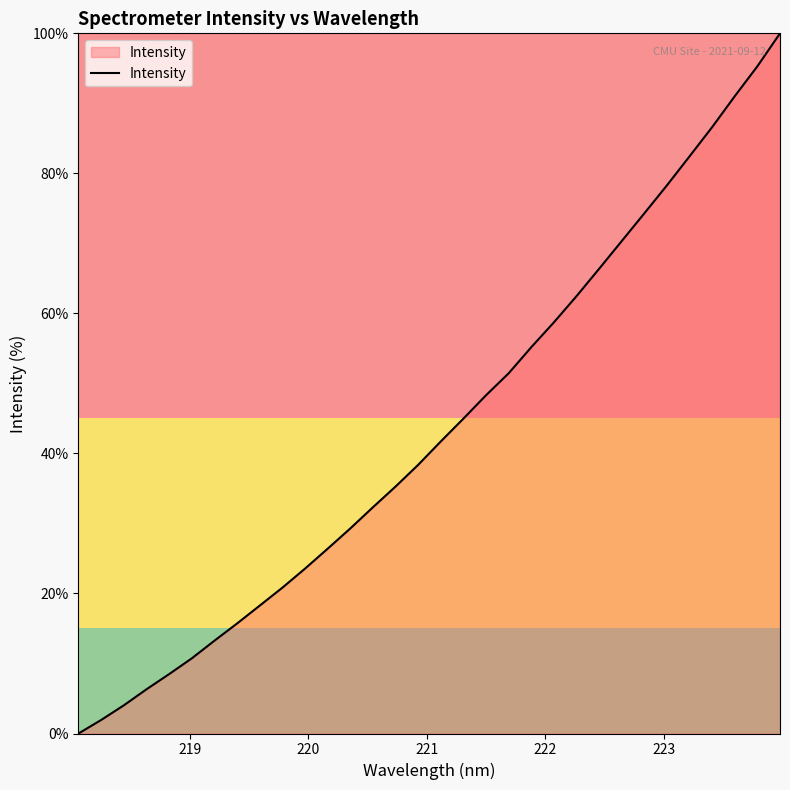

Reading left to right, list all the values displayed in this chart.

0.0	1.9	4.0	6.3	8.5	10.7	13.3	15.7	18.3	20.8	23.5	26.4	29.3	32.3	35.3	38.4	41.7	45.0	48.3	51.4	55.2	58.7	62.5	66.4	70.3	74.3	78.3	82.4	86.6	91.0	95.3	100.0